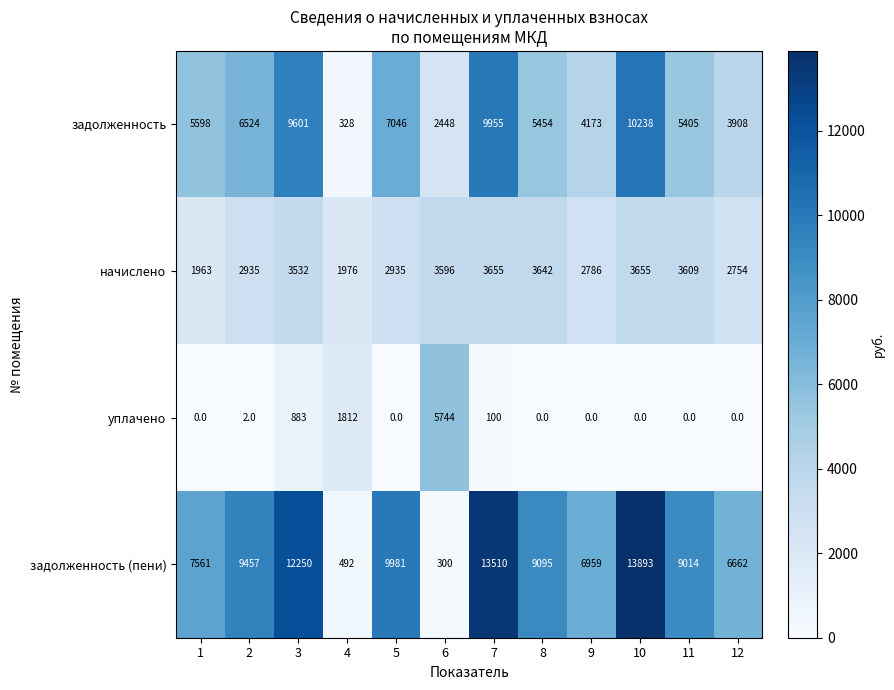

How many series are shown in this chart?

4